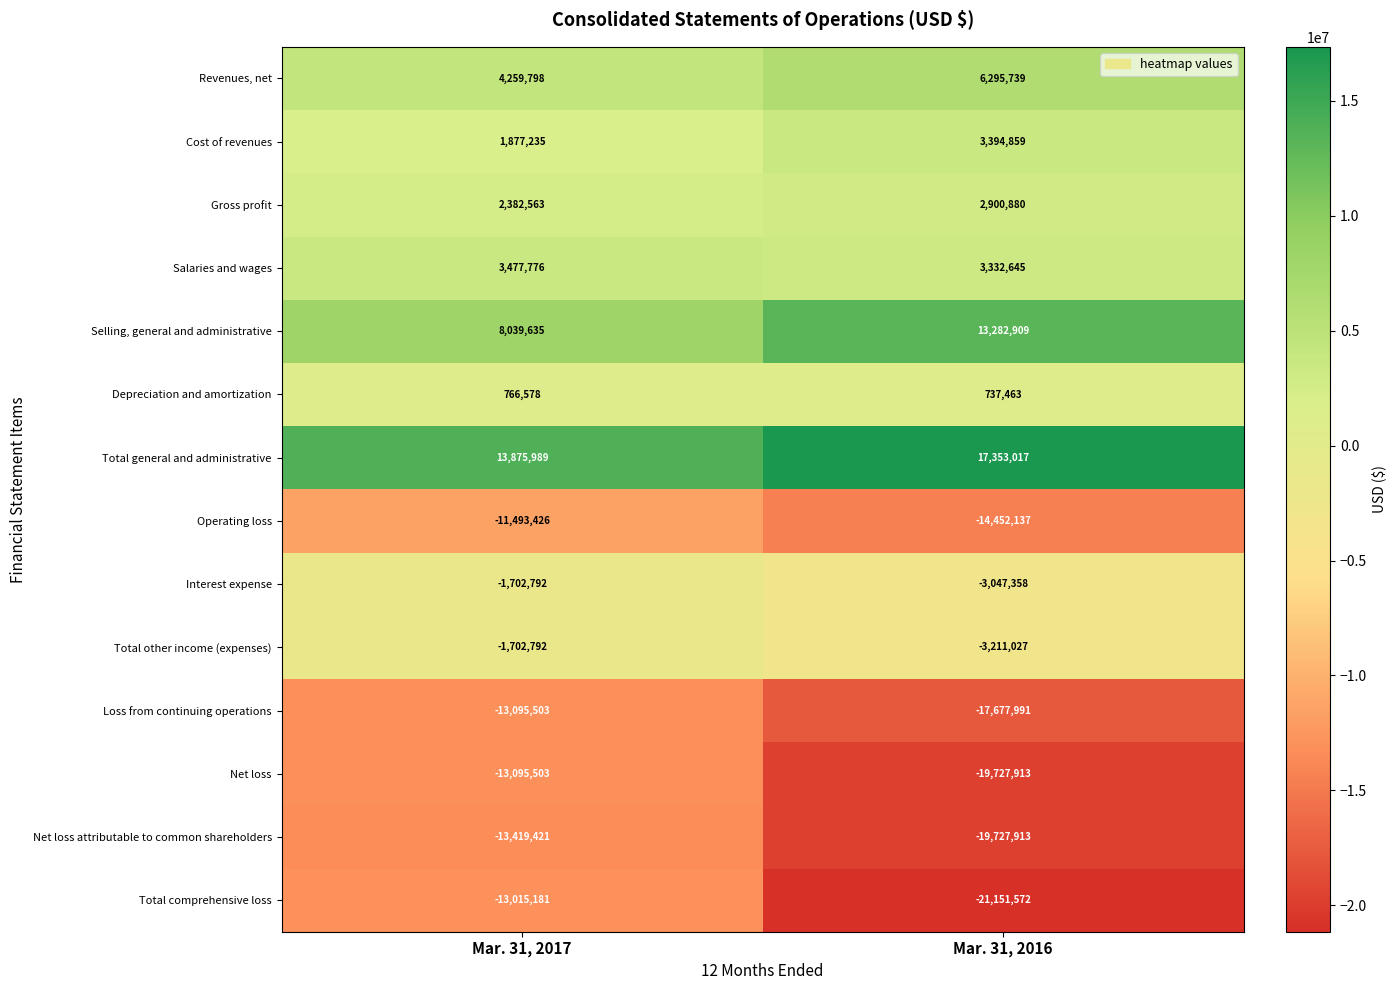

Is it true that Depreciation and amortization equals 1184318 at Mar. 31, 2017?

False